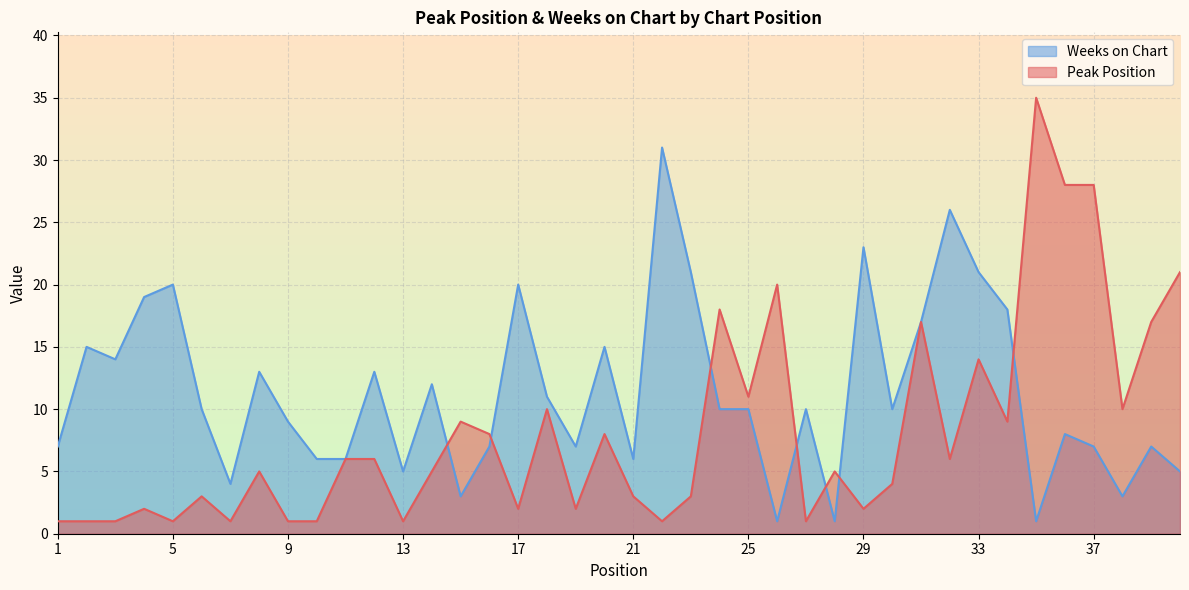

What is the difference between the Weeks on Chart values at 10 and 36?

2